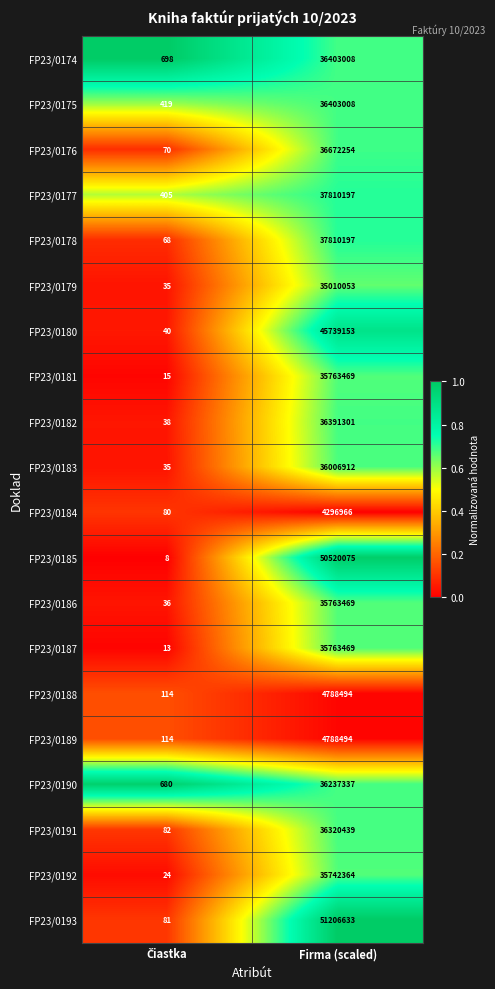

True or false: FP23/0191 has a value of 36320439 at Firma (scaled).

True